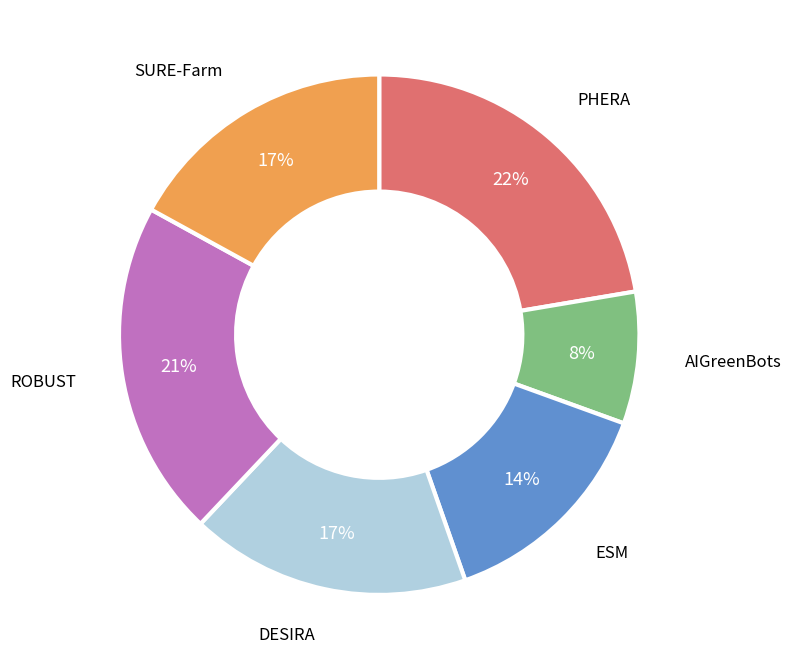

How many segments does this pie chart have?

6